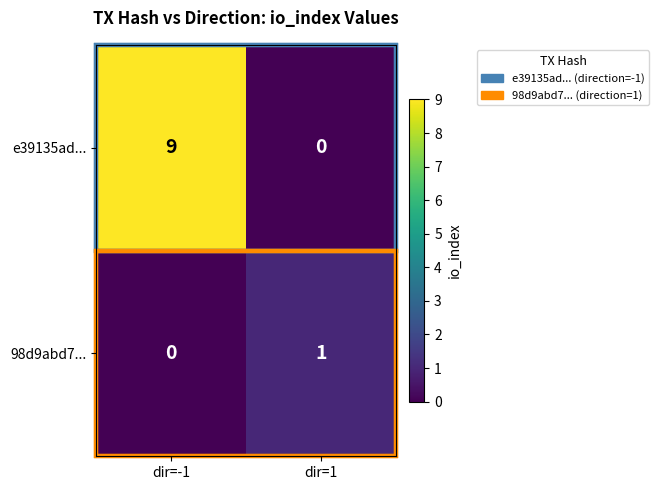

What is the sum of all e39135ad... values?

9